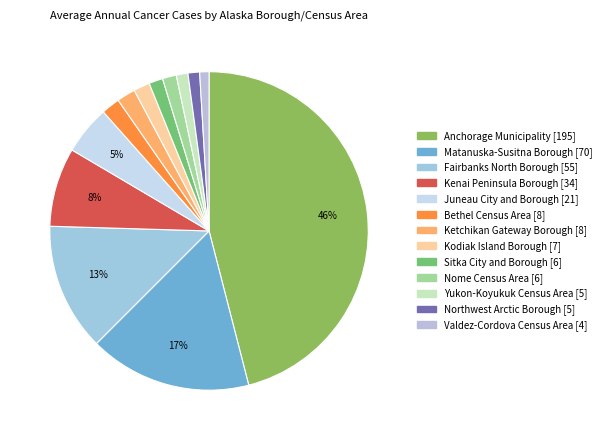

Count the number of slices in the pie.

13